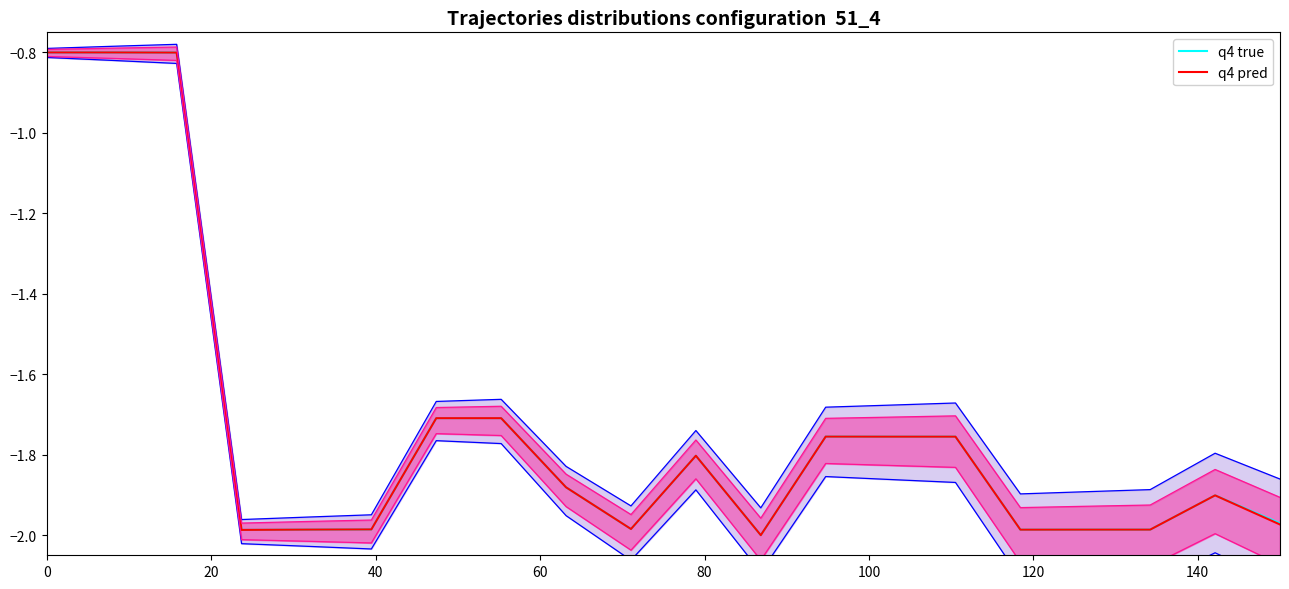

What is the maximum value for q4 true?

-0.8